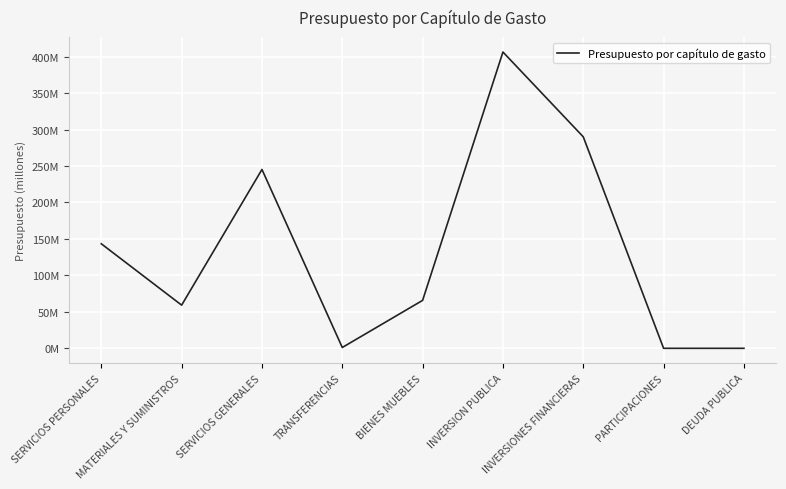

Reading right to left, list all the values displayed in this chart.

0.0	0.0	289987505.0	406295342.4	65737123.7	1128434.8	245236659.4	59180016.5	143331718.9